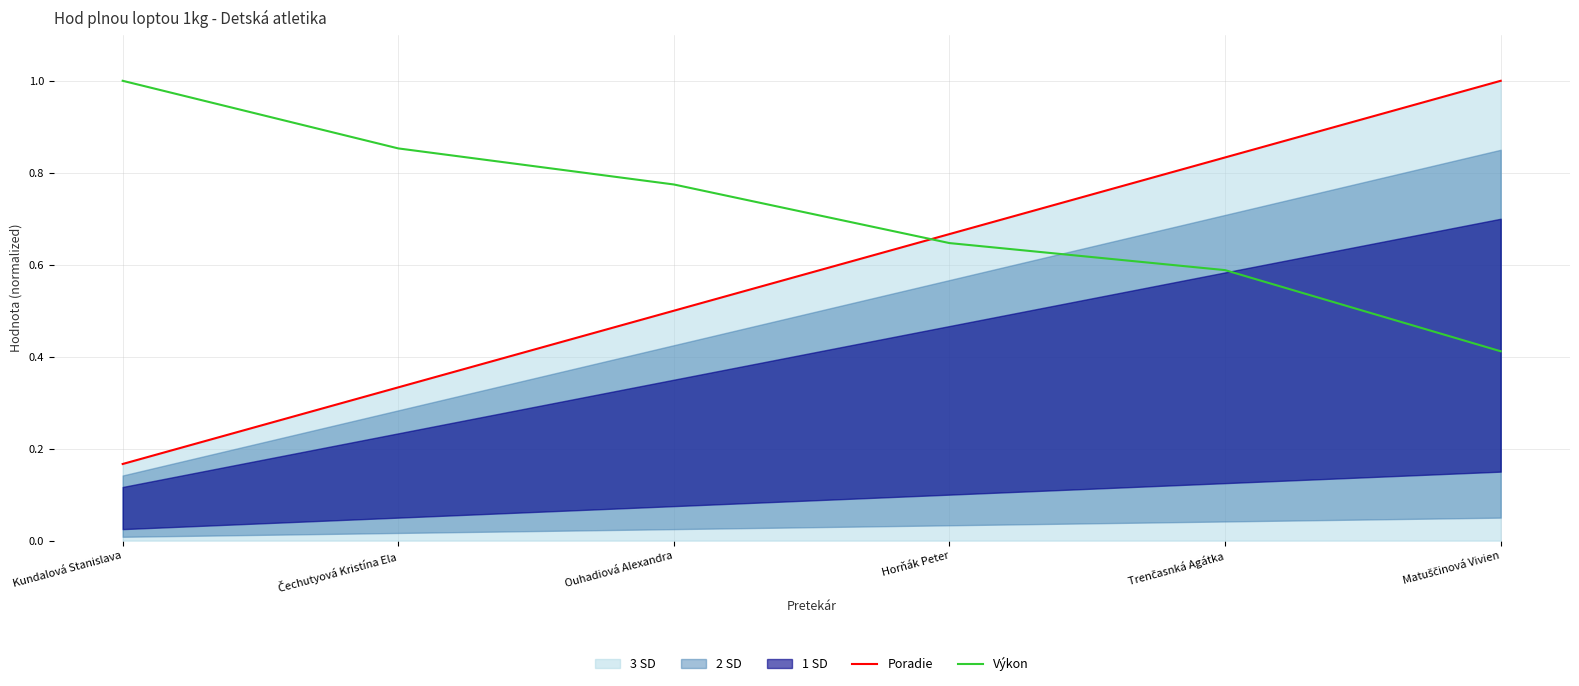

What is the difference between the maximum and second lowest values in the Poradie series?

0.7